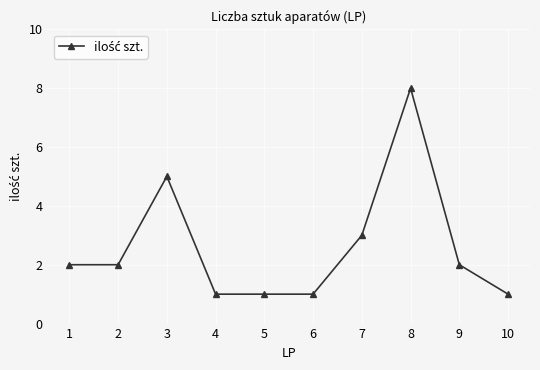

How many data points does each series have?

10